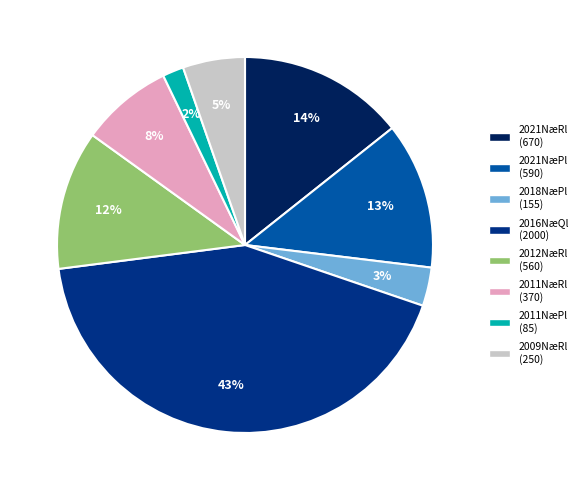

How many segments does this pie chart have?

8